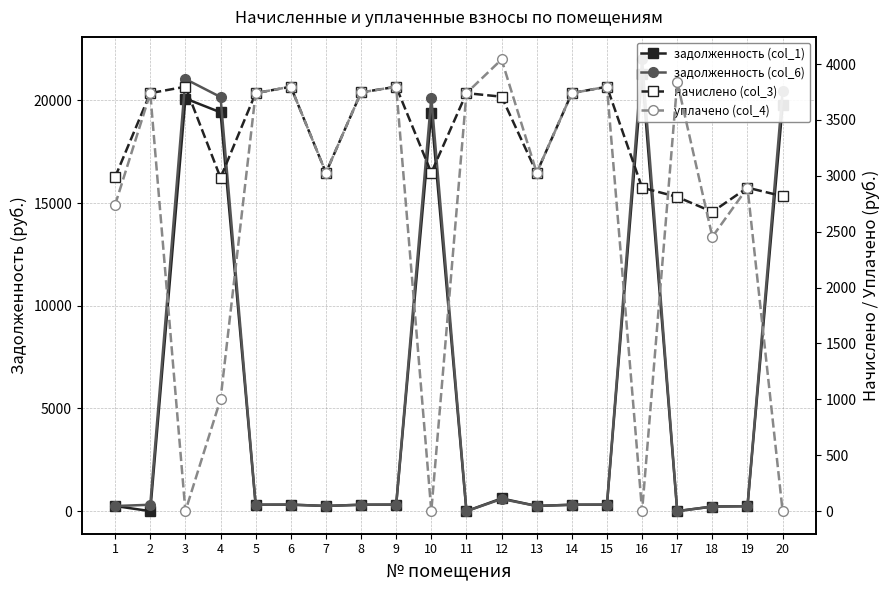

Which series ends up on top after the final intersection of уплачено (col_4) and задолженность (col_1)?

задолженность (col_1)